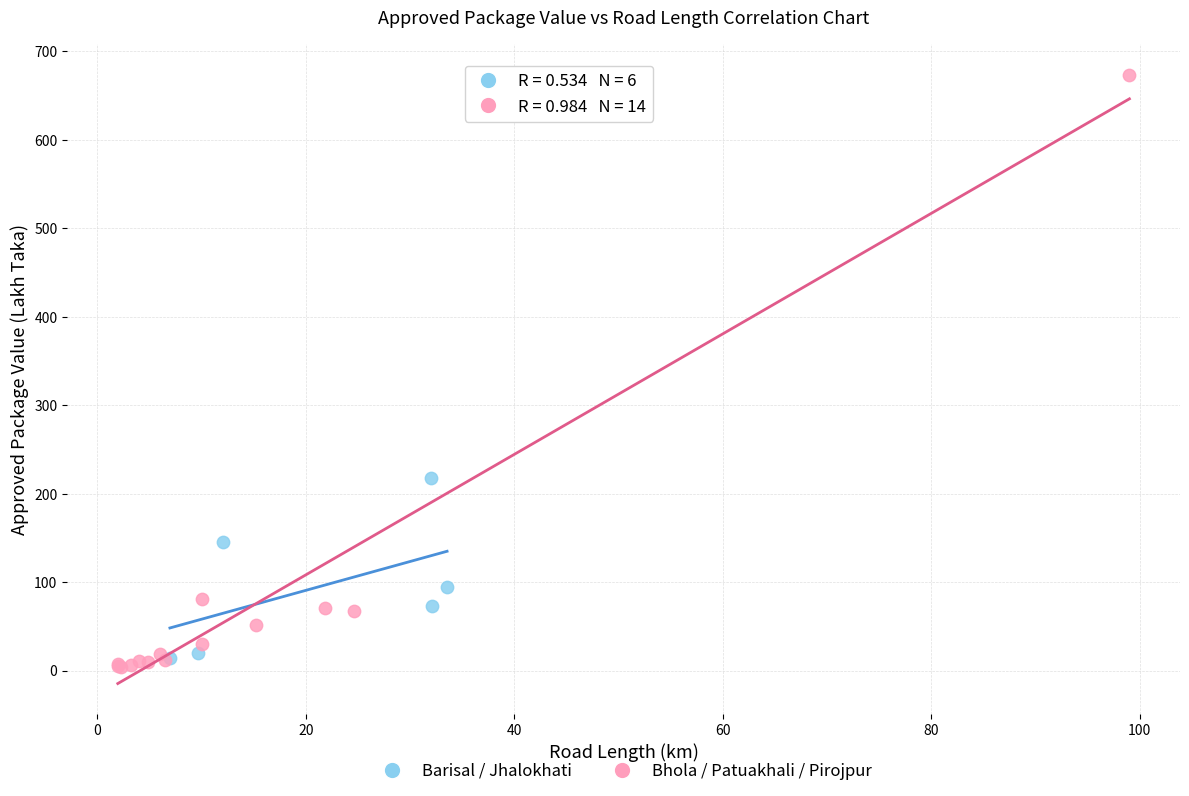

What are all the series names shown in the legend?

Barisal / Jhalokhati, Bhola / Patuakhali / Pirojpur